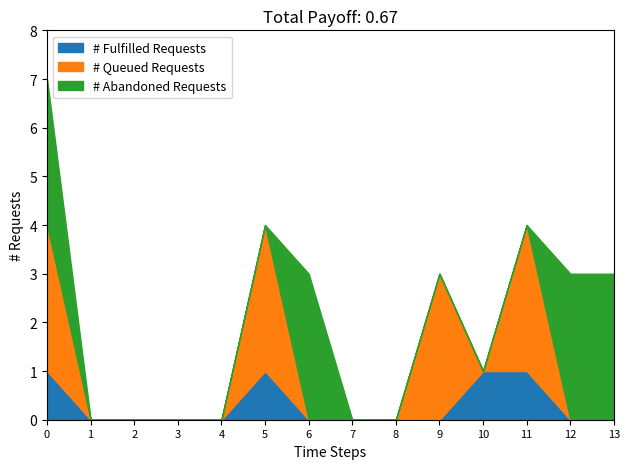

What is the total value across all series at 11?

4